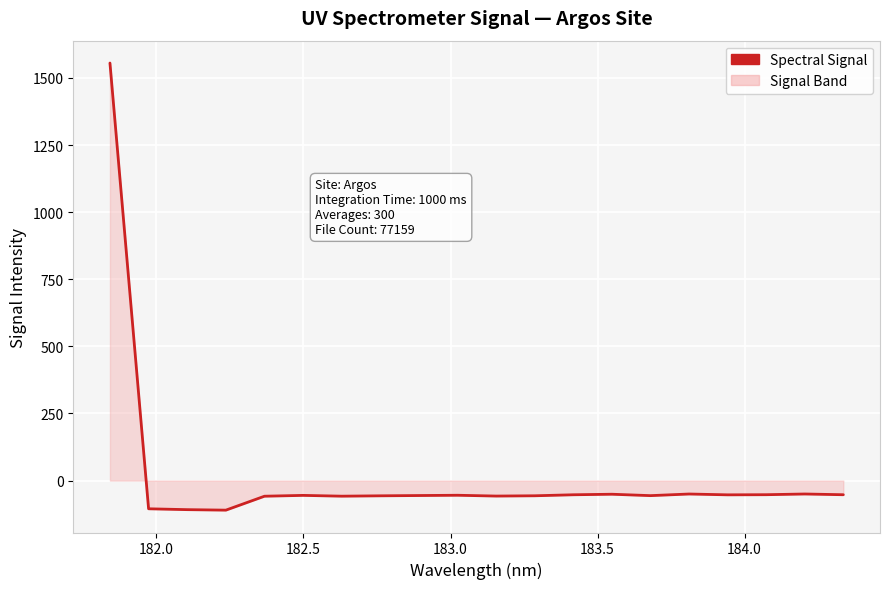

How many series are shown in this chart?

1